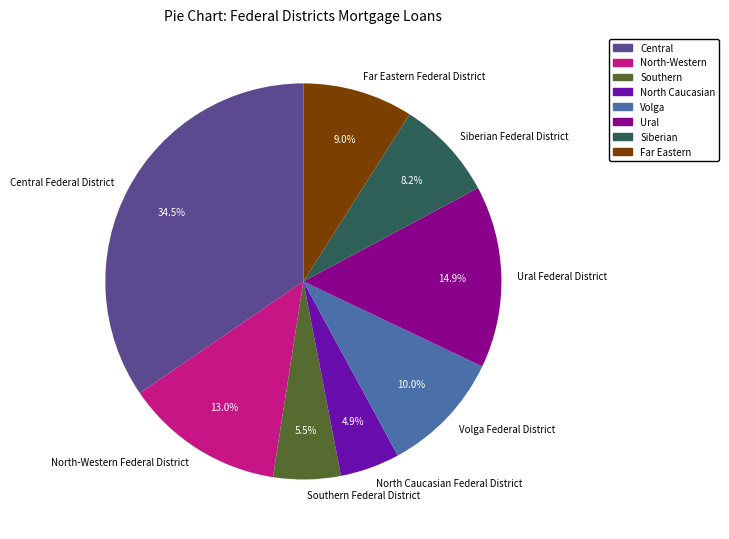

Which slice is the smallest?

North Caucasian Federal District